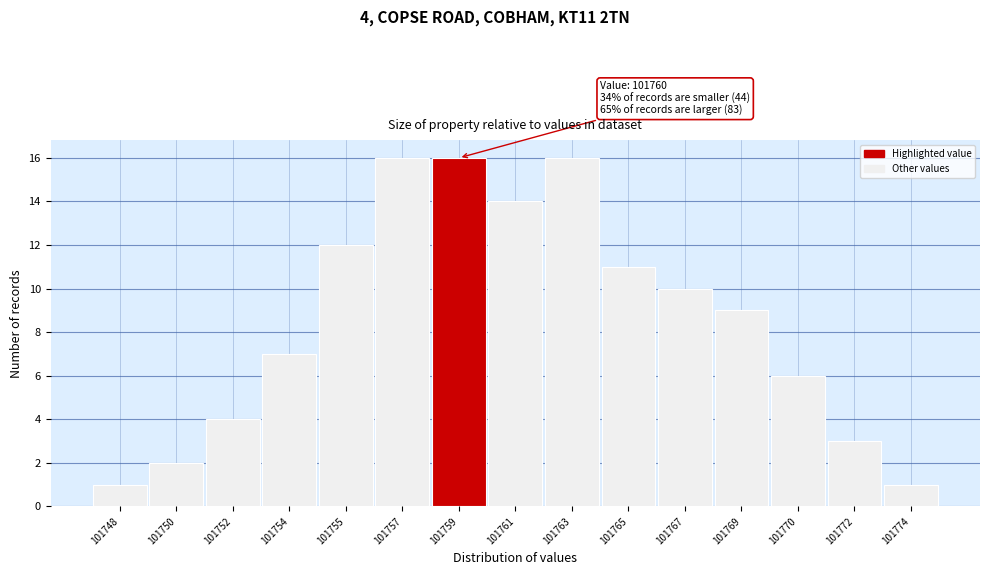

Reading right to left, what are all the values shown in this chart?

101774=1	101772=3	101770=6	101769=9	101767=10	101765=11	101763=16	101761=14	101759=16	101757=16	101755=12	101754=7	101752=4	101750=2	101748=1